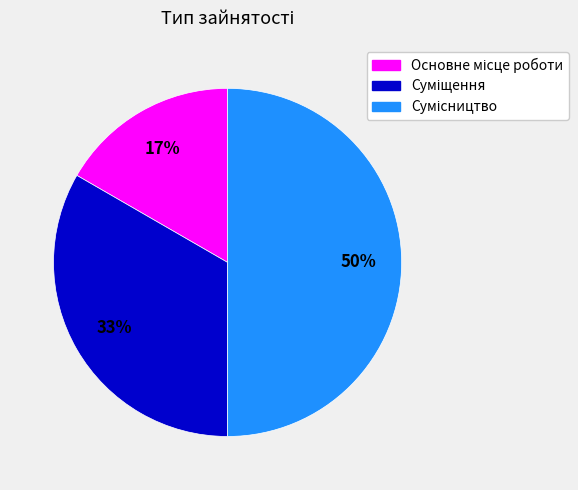

How many slices are in this pie chart?

3